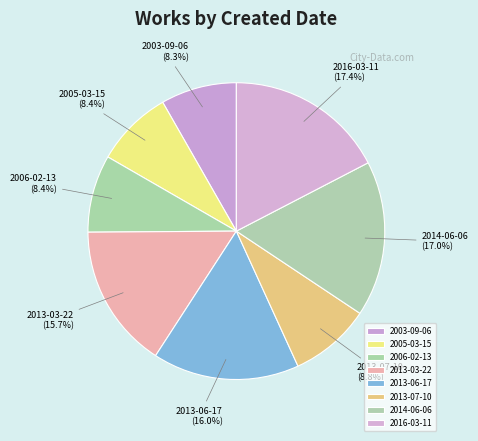

What percentage do 2013-07-10 and 2013-06-17 together represent?

24.8%